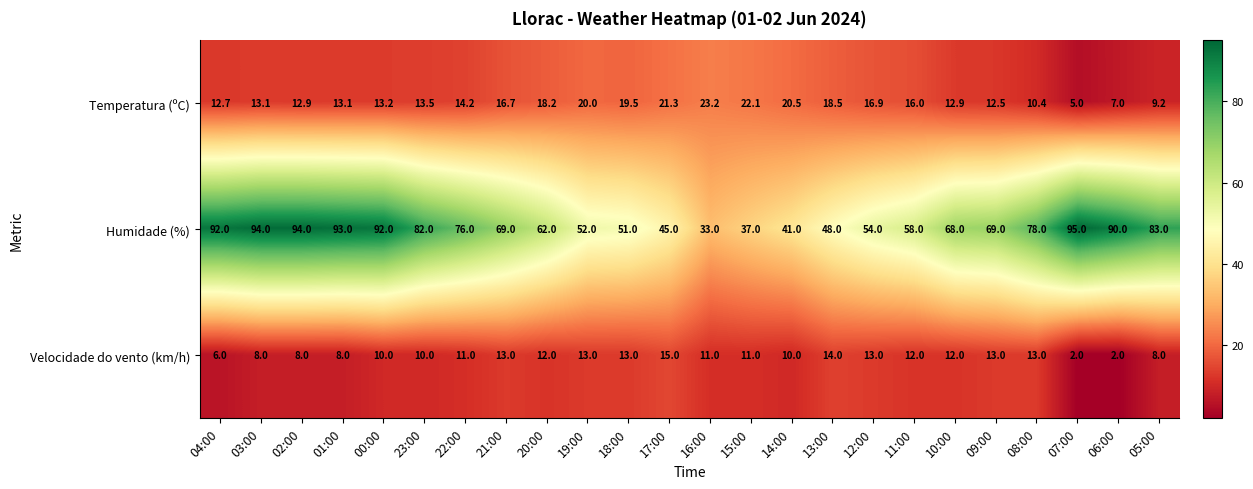

True or false: Velocidade do vento (km/h) has a value of 12.0 at 11:00.

True